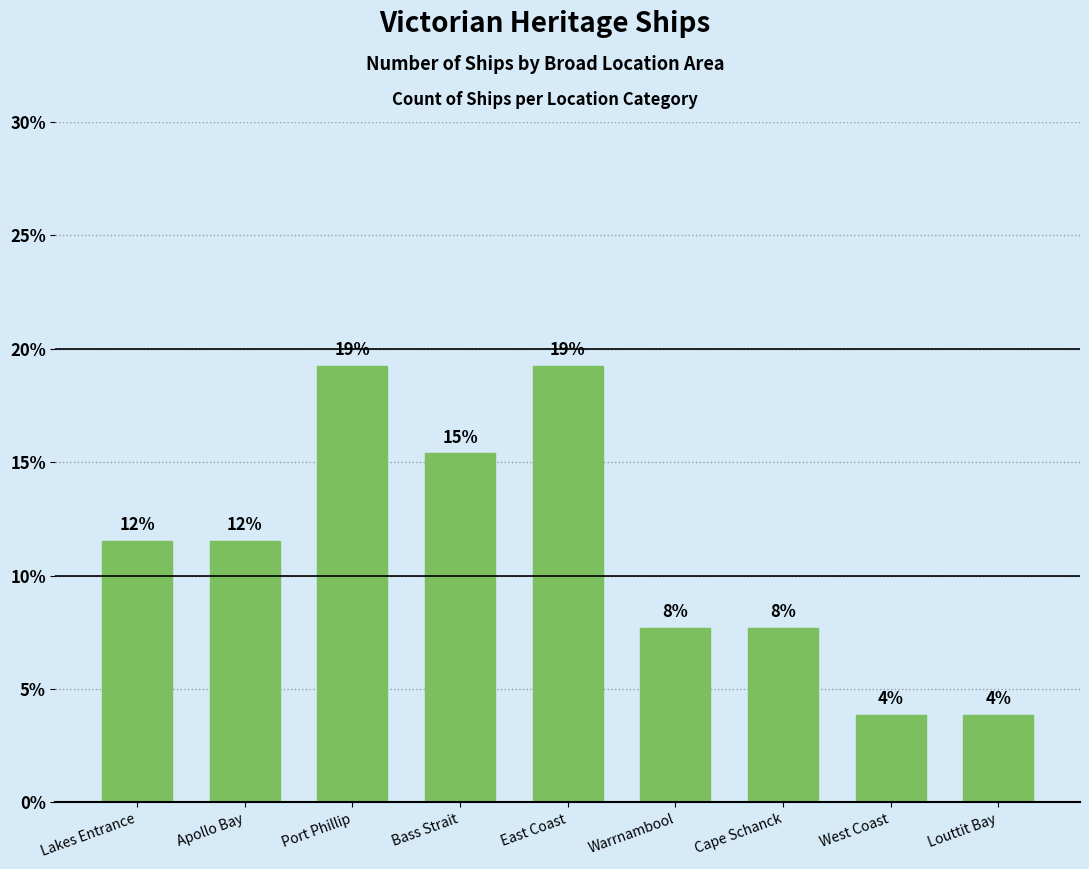

Reading left to right, extract all data points from this chart.

11.5	11.5	19.2	15.4	19.2	7.7	7.7	3.8	3.8